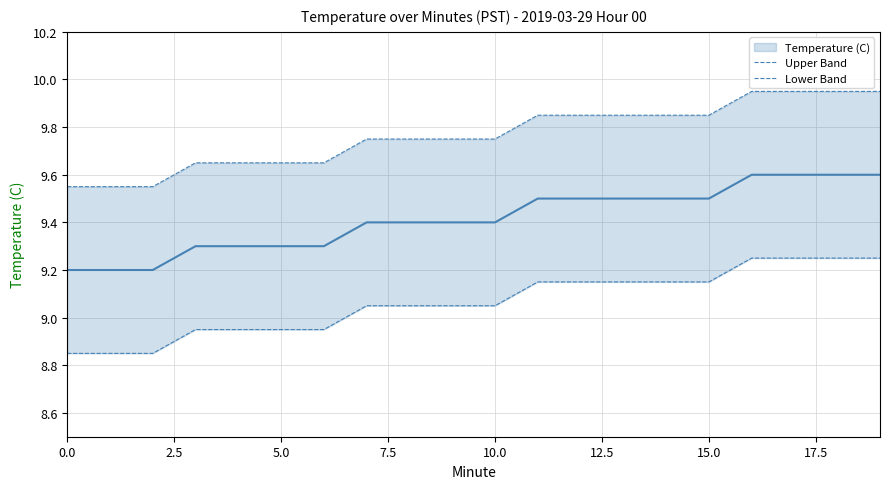

True or false: Lower Band has a value of 4.0 at 15.0.

False